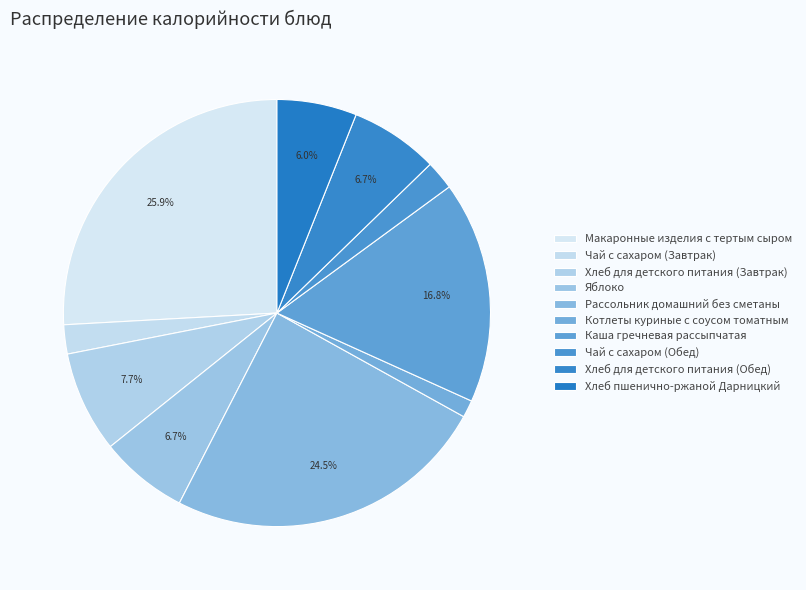

How many slices are in this pie chart?

10